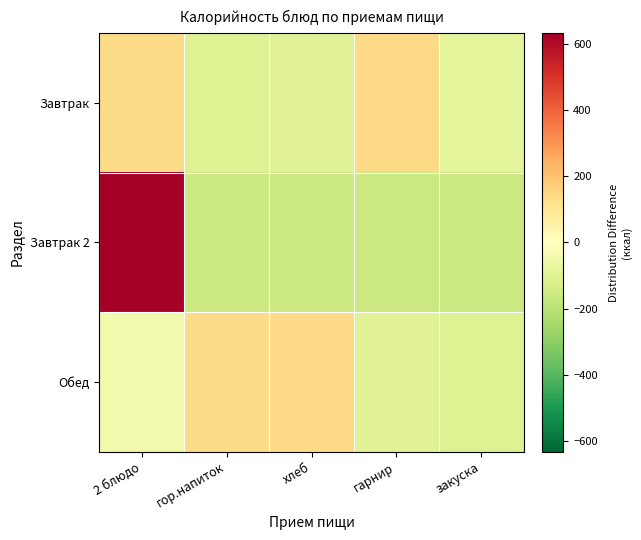

What is the total value across all series at 2 блюдо?

725.5